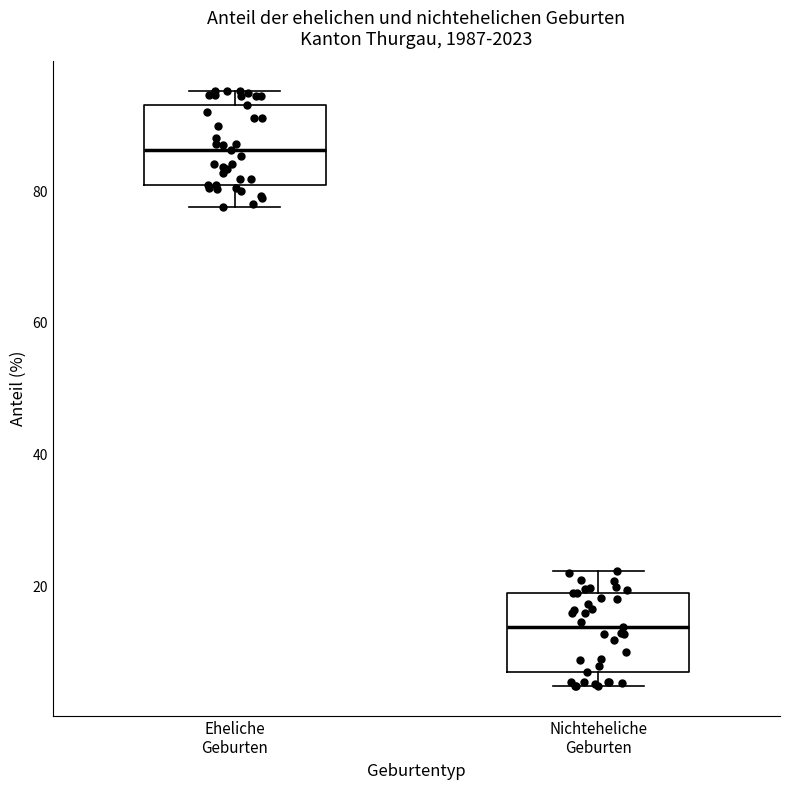

Where does the lower whisker of the box for Eheliche Geburten end on the y-axis? The values are not printed on the chart, so give them approximately, as read against the axis.

78